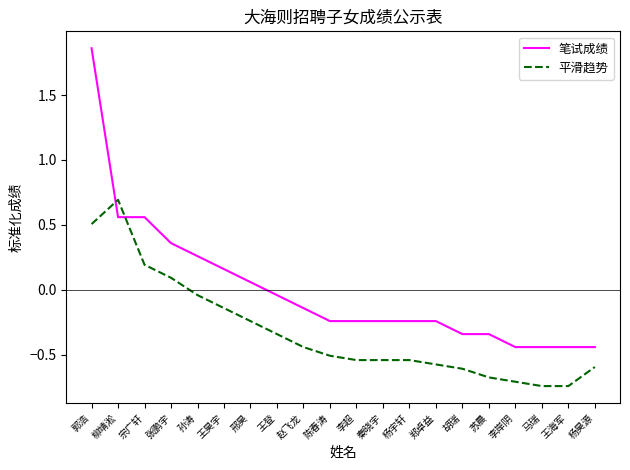

What is the difference between the maximum and second lowest values in the 平滑趋势 series?

1.4